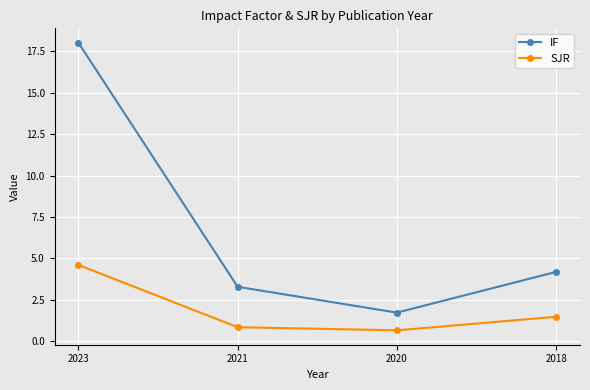

How many data points in SJR are above 1?

2